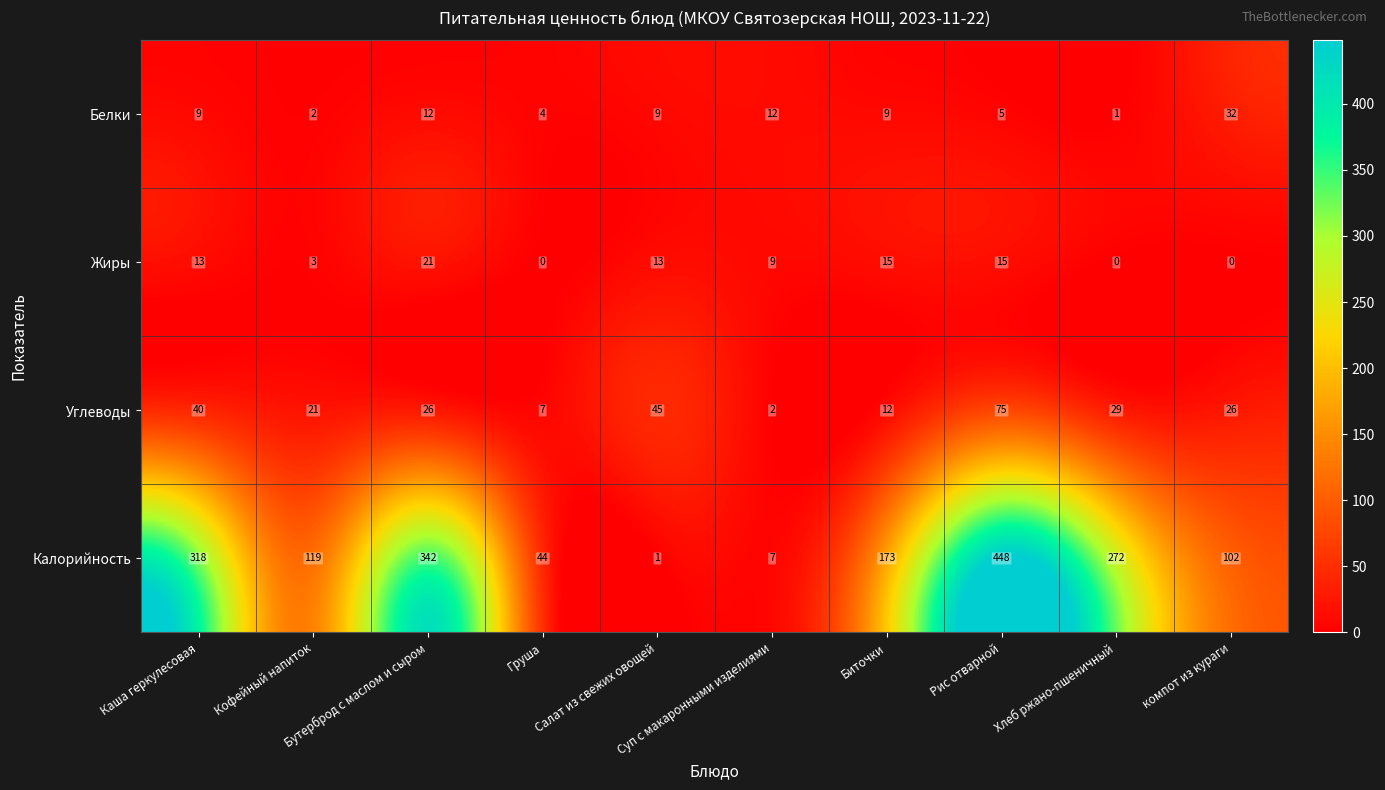

What is the difference between the maximum and second lowest values in the Калорийность series?

441